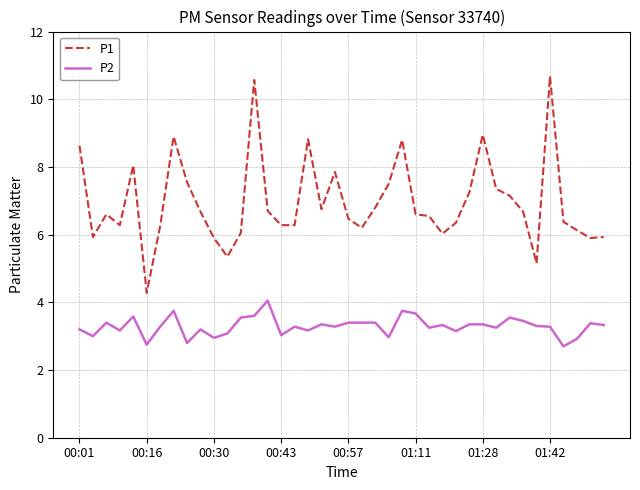

Which series has the largest total across all categories?

P1